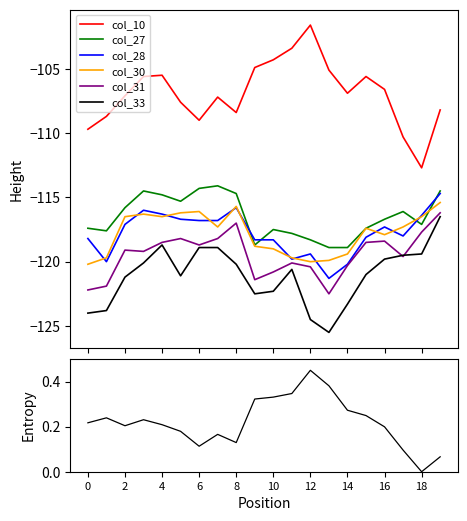

Is this an area chart (filled region under the line)?

No